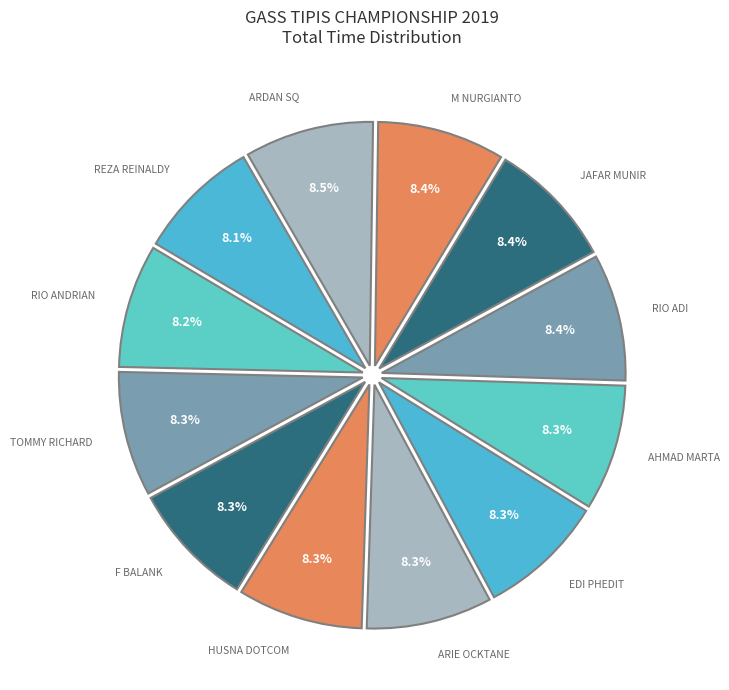

To the nearest percent, what percentage of the pie is F BALANK?

8%